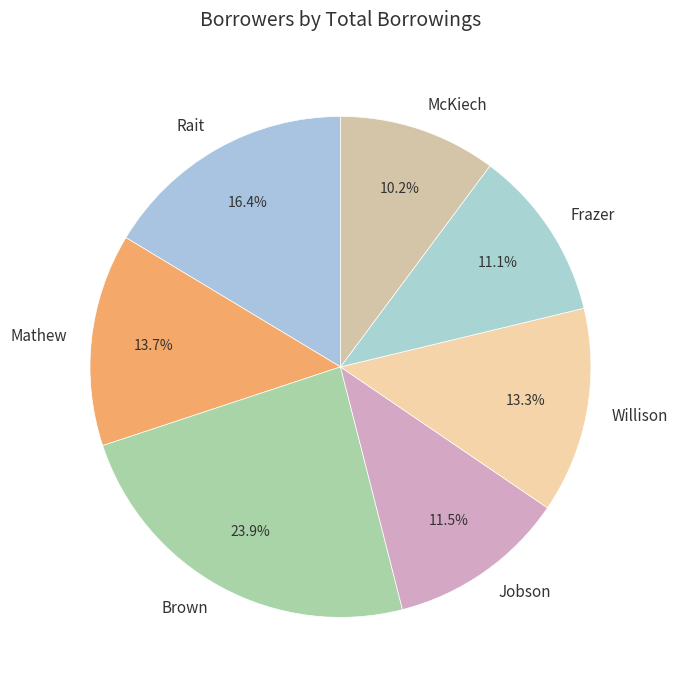

How many segments does this pie chart have?

7